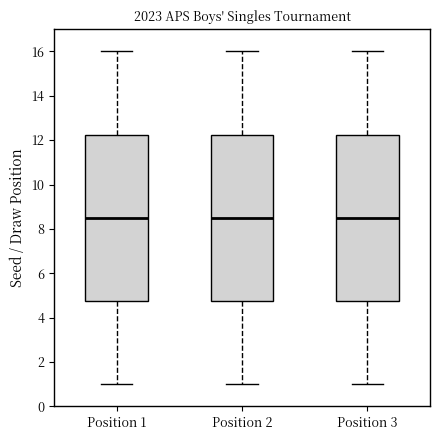

Reading left to right, transcribe this box plot: for each box, give where its median line is, the range the box spans, and where its two whiskers end, as read against the y-axis. The values are not printed on the chart, so give them approximately, as read against the axis.

Position 1: median 8.6, box 4.8 to 12.2, whiskers 1.0 to 16.0
Position 2: median 8.6, box 4.8 to 12.2, whiskers 1.0 to 16.0
Position 3: median 8.6, box 4.8 to 12.2, whiskers 1.0 to 16.0